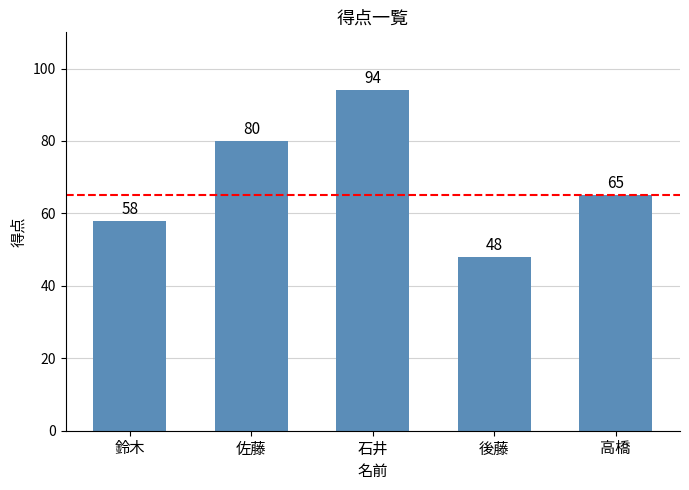

Between 後藤 and 高橋, which is larger?

高橋